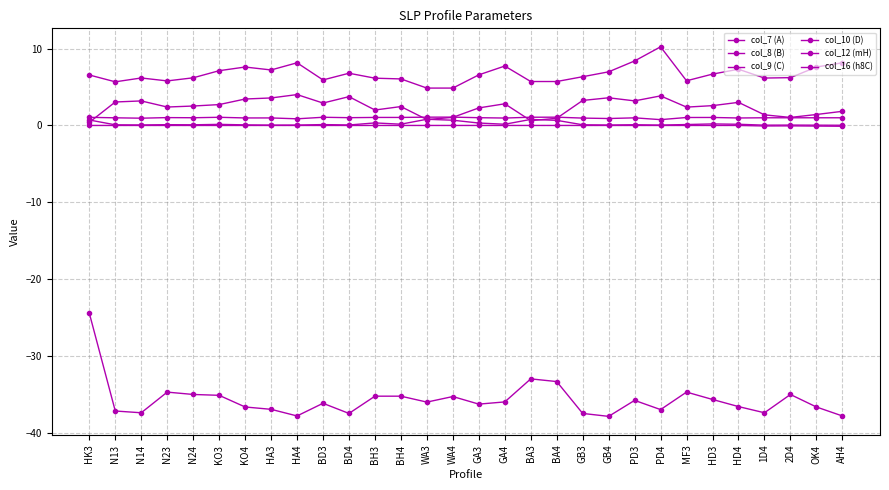

Which category has the lowest value in the col_8 (B) series?

GB4